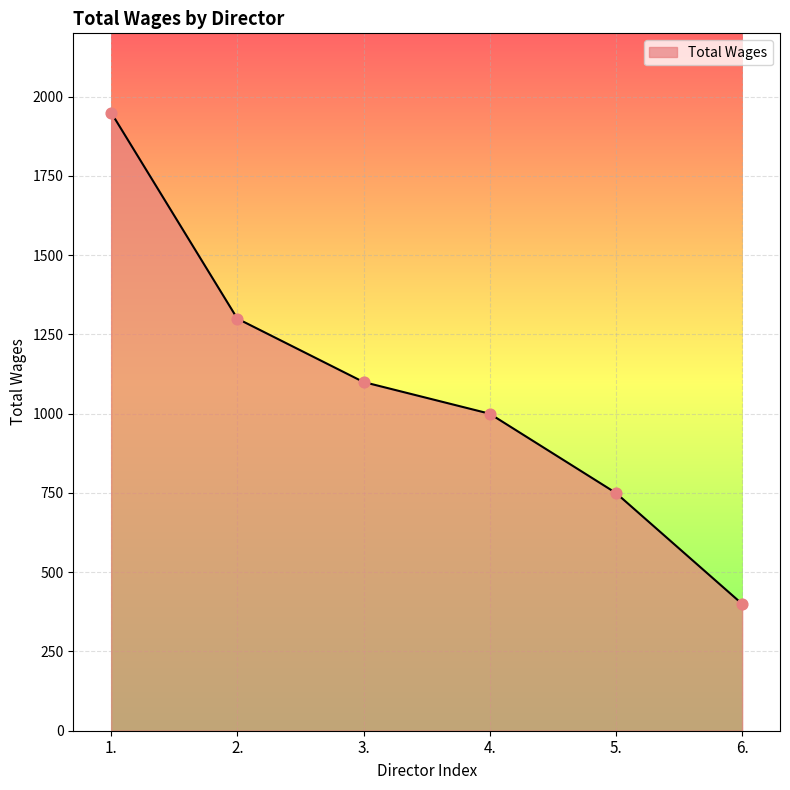

Which has a higher value, 6. or 1.?

1.